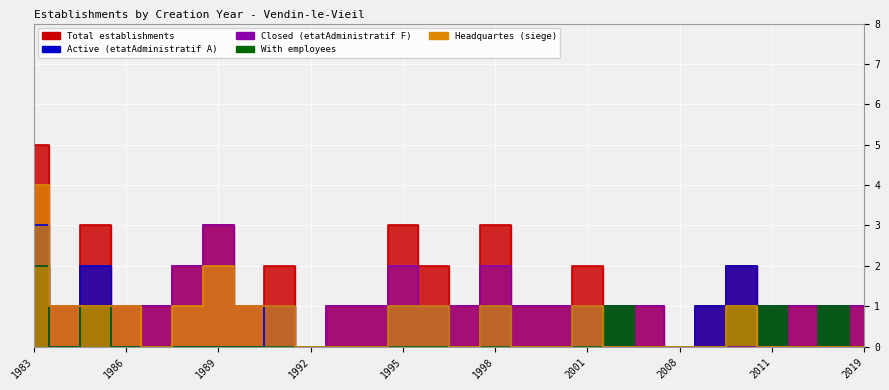

True or false: Total establishments has a value of 1 at 1984.

True